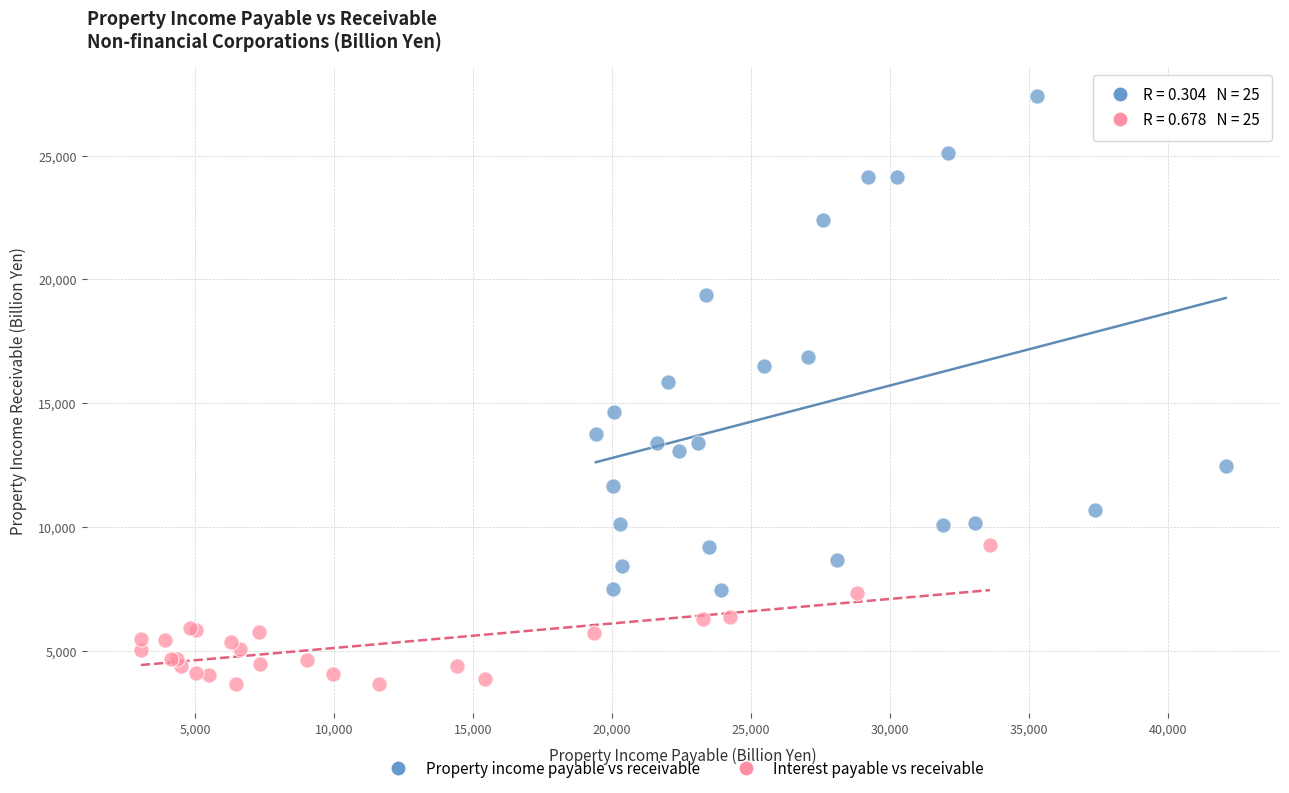

Which series reaches the maximum Y coordinate?

Property income payable vs receivable